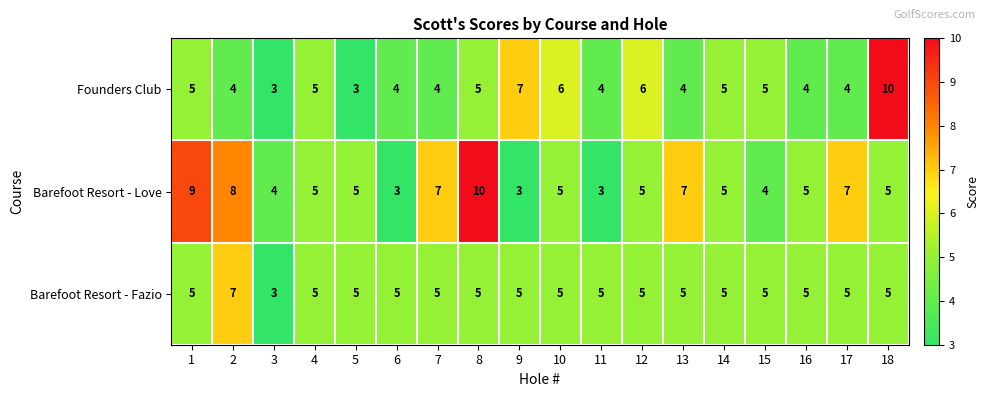

What is the total value across all series at 9?

15